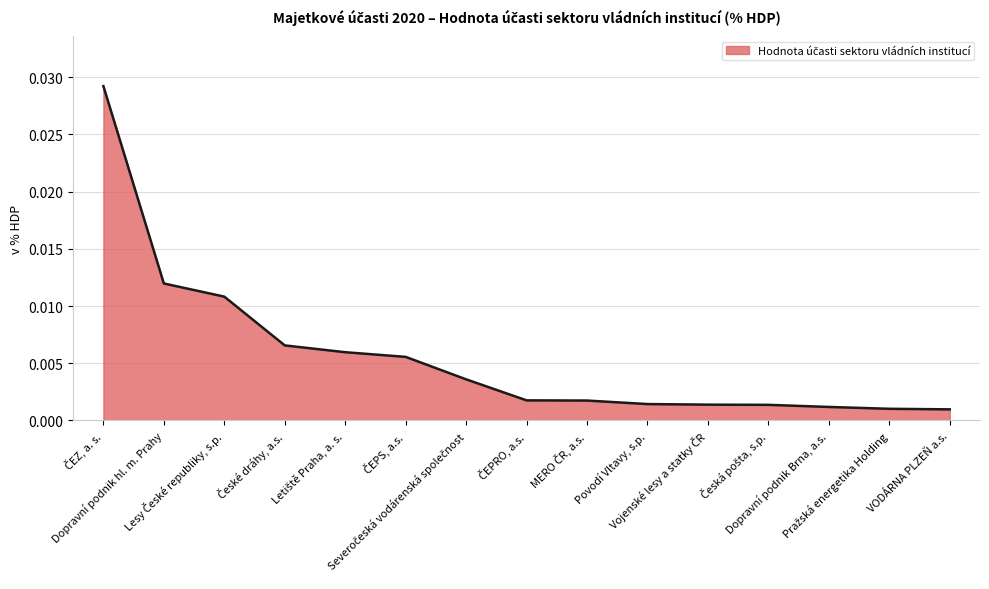

How many lines are shown in the chart?

1